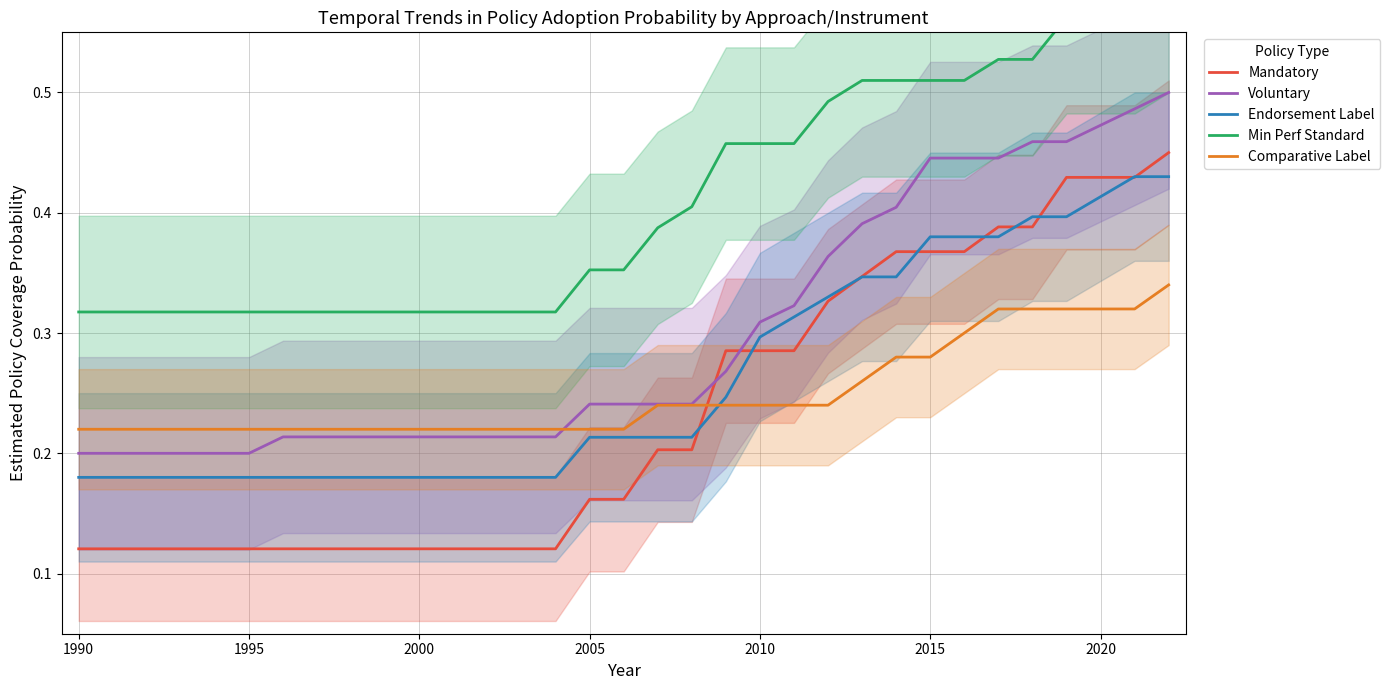

Reading left to right, what are all the values shown in this chart?

Mandatory: 0.1	0.1	0.1	0.1	0.1	0.1	0.1	0.1	0.1	0.1	0.1	0.1	0.1	0.1	0.1	0.2	0.2	0.2	0.2	0.3	0.3	0.3	0.3	0.3	0.4	0.4	0.4	0.4	0.4	0.4	0.4	0.4	0.4
Voluntary: 0.2	0.2	0.2	0.2	0.2	0.2	0.2	0.2	0.2	0.2	0.2	0.2	0.2	0.2	0.2	0.2	0.2	0.2	0.2	0.3	0.3	0.3	0.4	0.4	0.4	0.4	0.4	0.4	0.5	0.5	0.5	0.5	0.5
Endorsement Label: 0.2	0.2	0.2	0.2	0.2	0.2	0.2	0.2	0.2	0.2	0.2	0.2	0.2	0.2	0.2	0.2	0.2	0.2	0.2	0.2	0.3	0.3	0.3	0.3	0.3	0.4	0.4	0.4	0.4	0.4	0.4	0.4	0.4
Min Perf Standard: 0.3	0.3	0.3	0.3	0.3	0.3	0.3	0.3	0.3	0.3	0.3	0.3	0.3	0.3	0.3	0.4	0.4	0.4	0.4	0.5	0.5	0.5	0.5	0.5	0.5	0.5	0.5	0.5	0.5	0.6	0.6	0.6	0.6
Comparative Label: 0.2	0.2	0.2	0.2	0.2	0.2	0.2	0.2	0.2	0.2	0.2	0.2	0.2	0.2	0.2	0.2	0.2	0.2	0.2	0.2	0.2	0.2	0.2	0.3	0.3	0.3	0.3	0.3	0.3	0.3	0.3	0.3	0.3